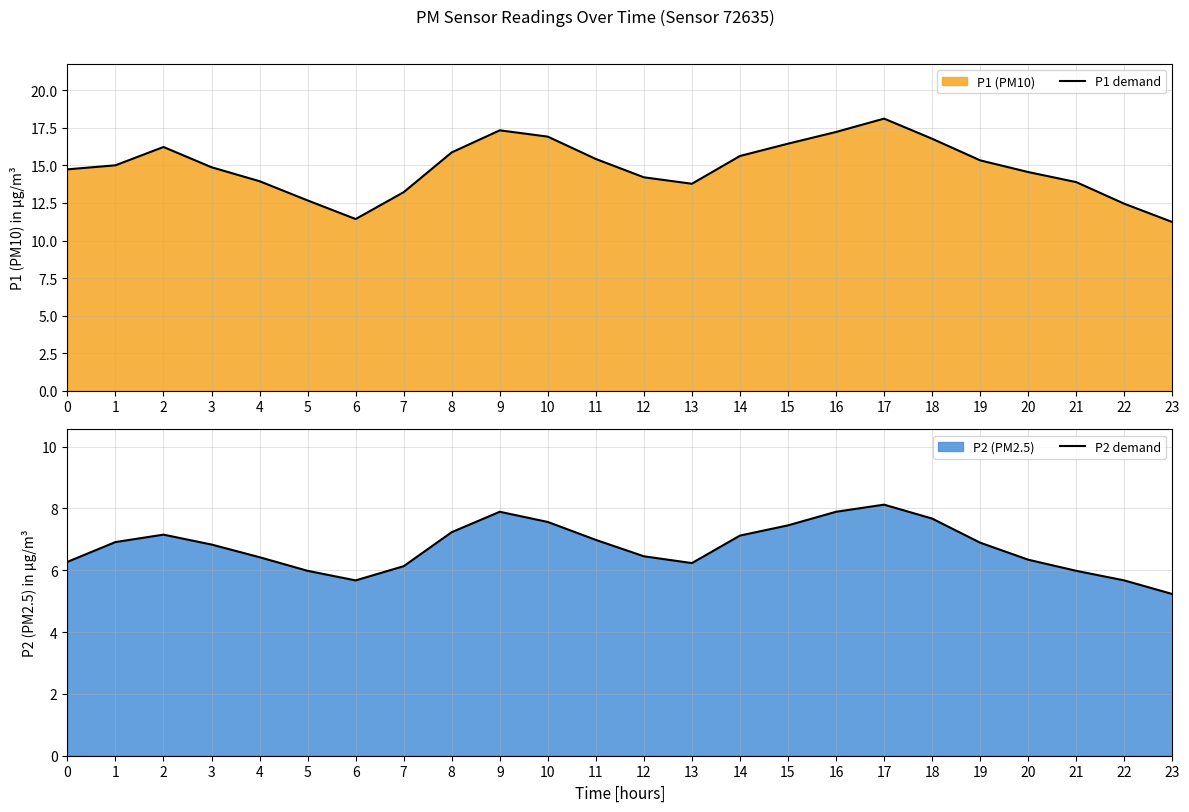

Where is P2 demand nearest to the value 6?

5